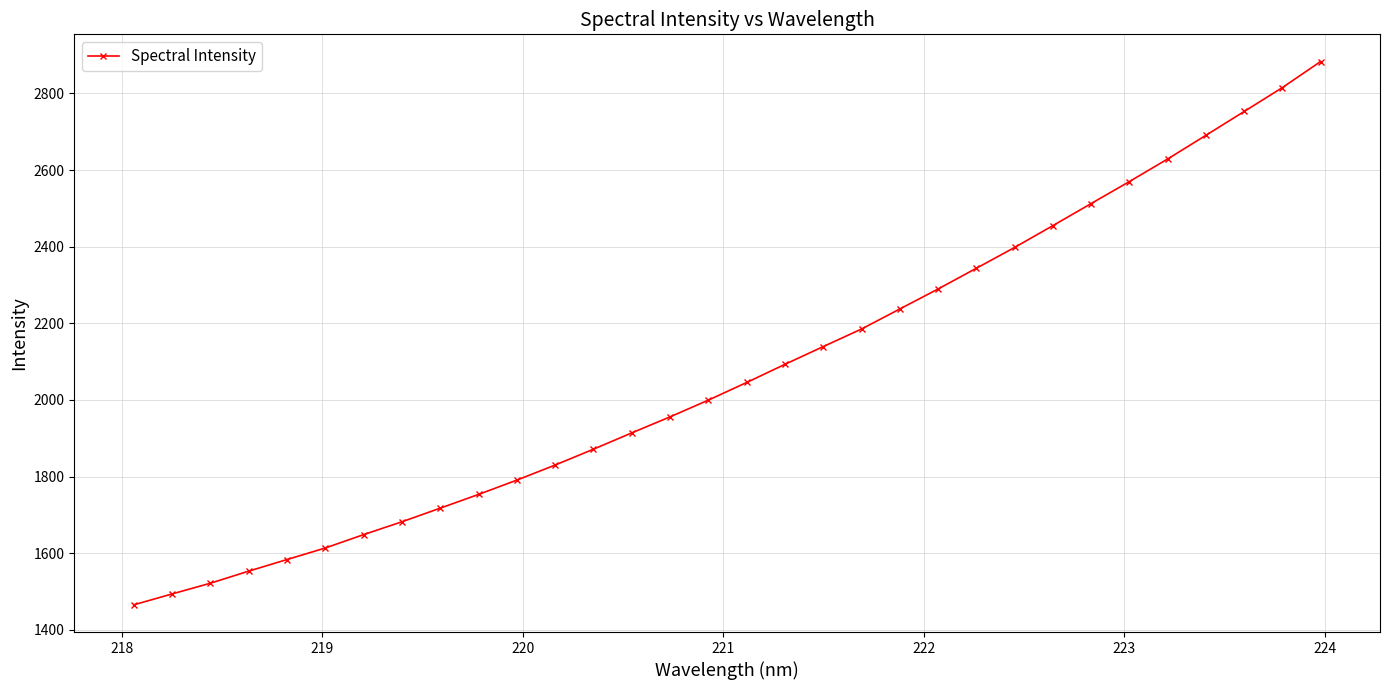

True or false: there are more than 1 points higher than both neighbors.

False